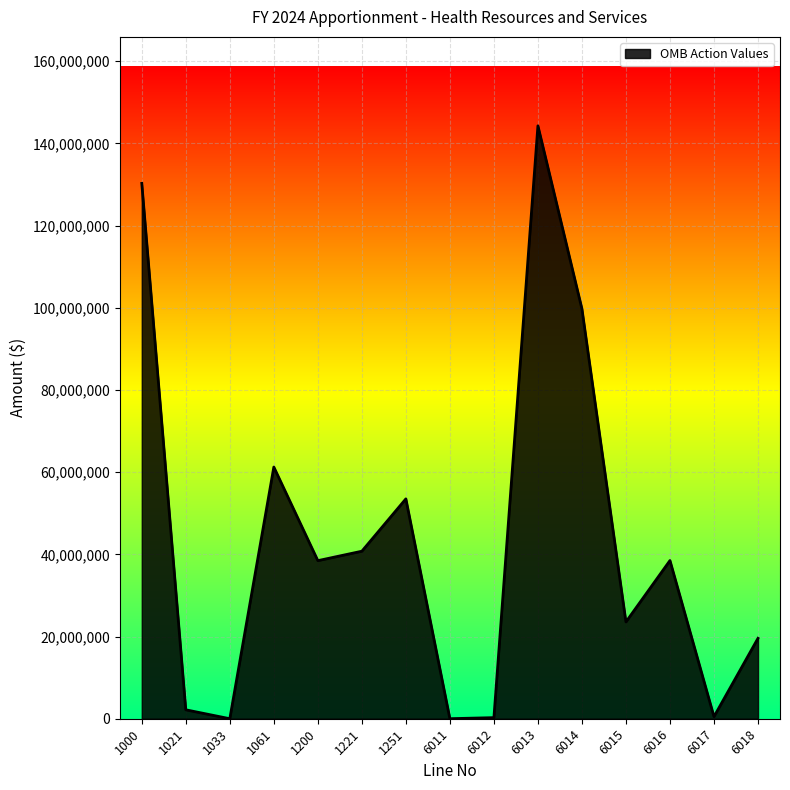

What is the maximum value shown in the chart?

144289623